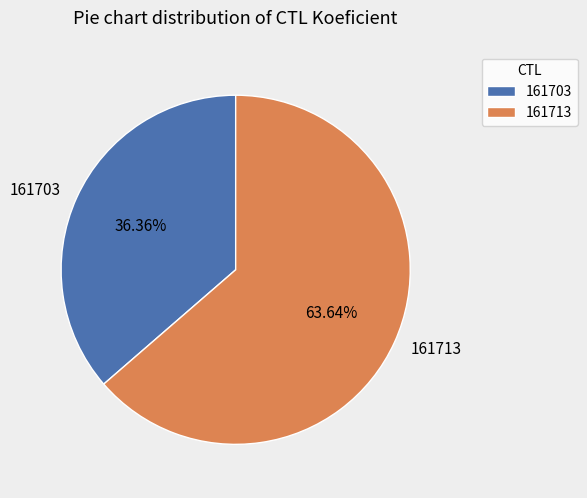

How many segments does this pie chart have?

2